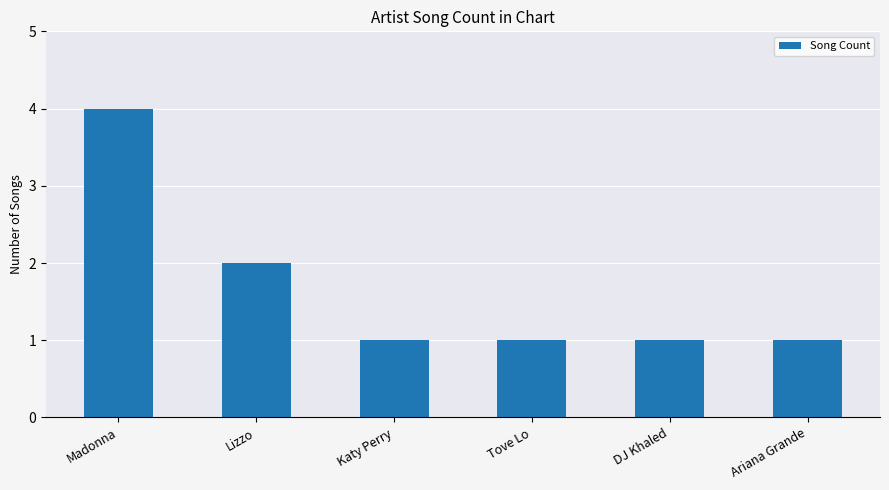

What is the difference between the values at Tove Lo and Lizzo?

1